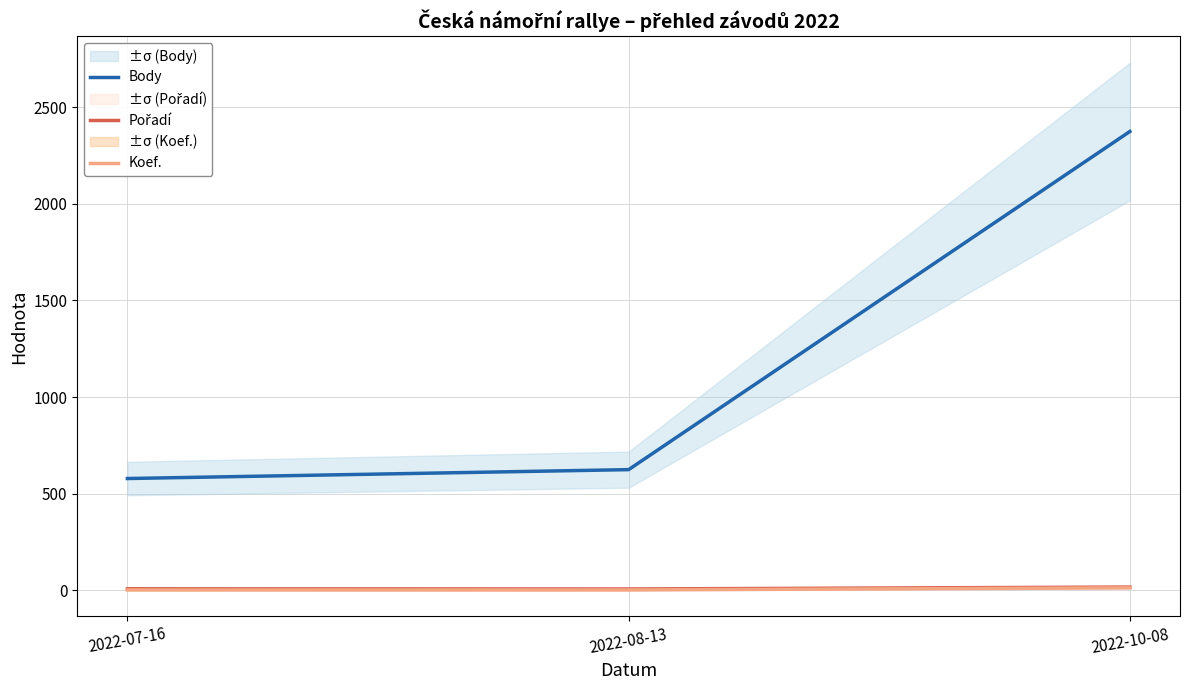

How many Koef. values are between 1 and 12?

3